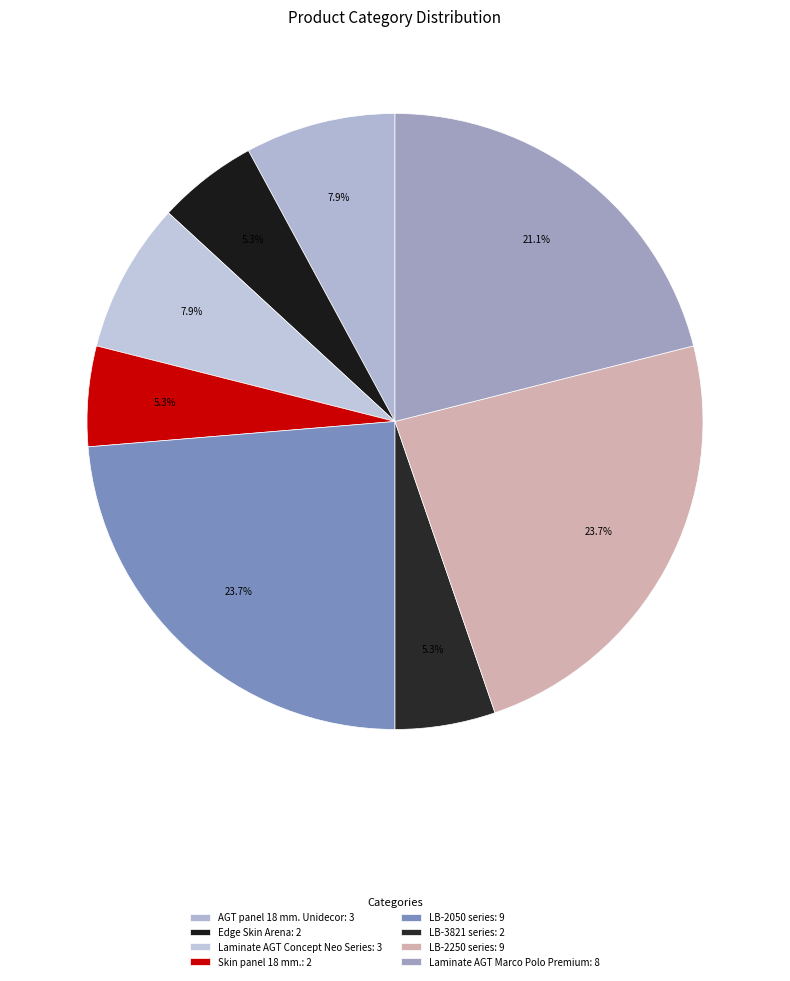

To the nearest percent, what percentage of the pie is Laminate AGT Marco Polo Premium?

21%